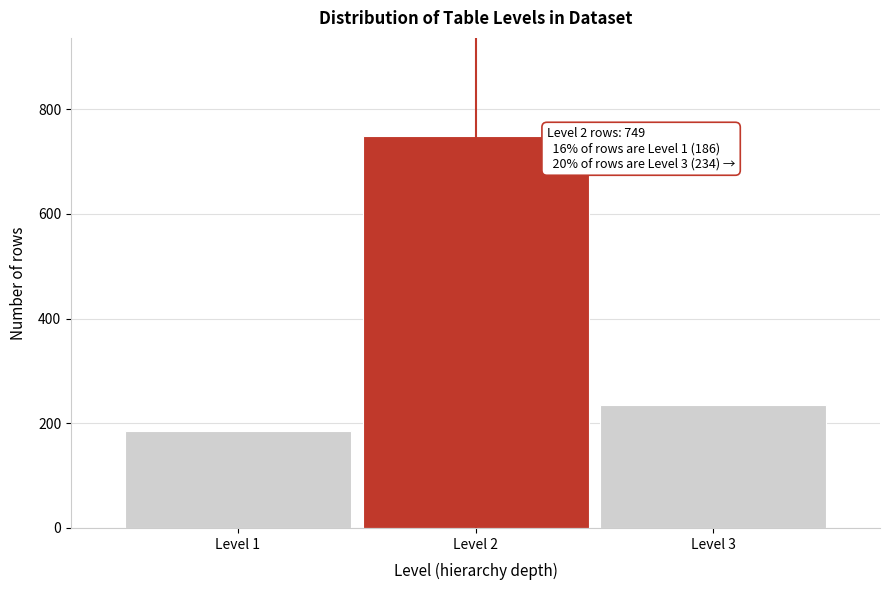

Reading left to right, extract all data points from this chart.

186	749	234